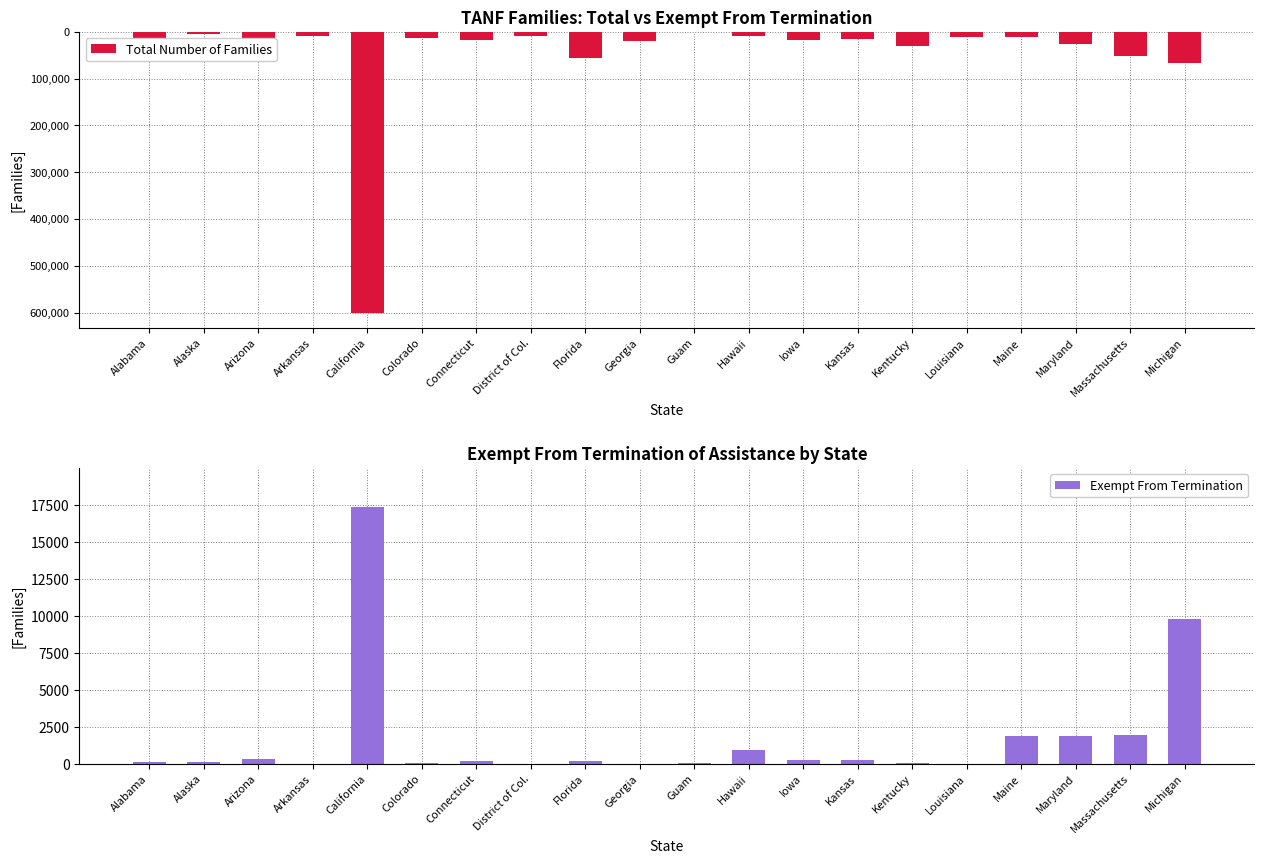

What is the sum of the Total Number of Families values at Michigan and Guam?

-67508